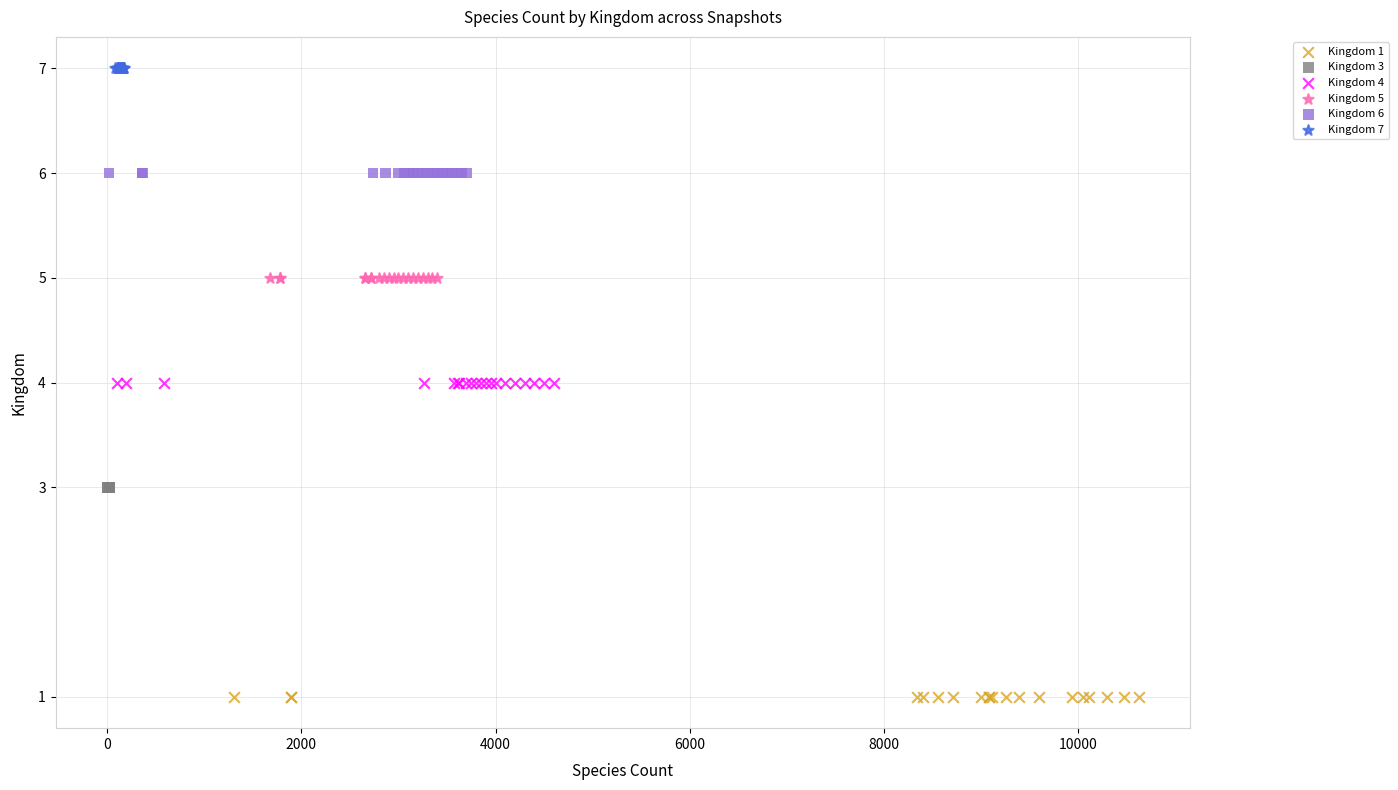

Which series reaches the maximum Y coordinate?

Kingdom 7